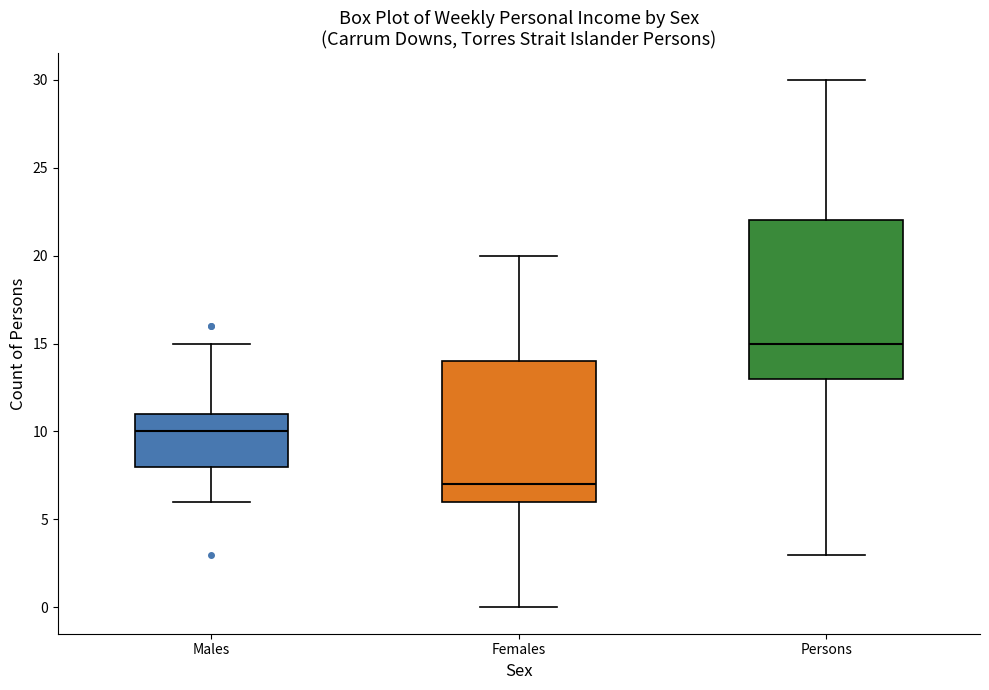

Where is the upper edge of the box for Persons on the y-axis? The values are not printed on the chart, so give them approximately, as read against the axis.

22